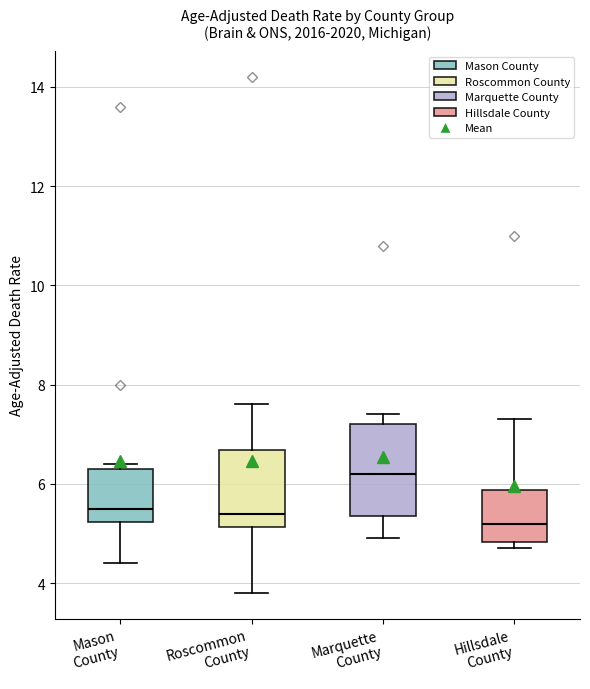

Where is the lower edge of the box for Mason County on the y-axis? The values are not printed on the chart, so give them approximately, as read against the axis.

5.2